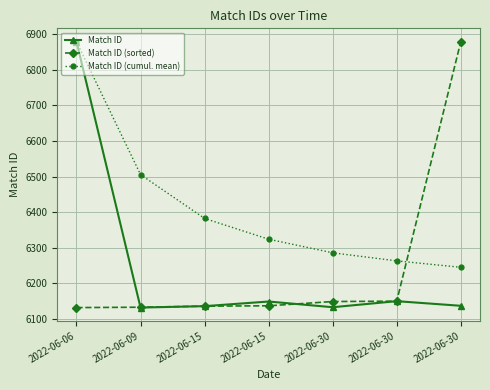

What is the value of the Match ID point at the 7th from the left?

6133.0